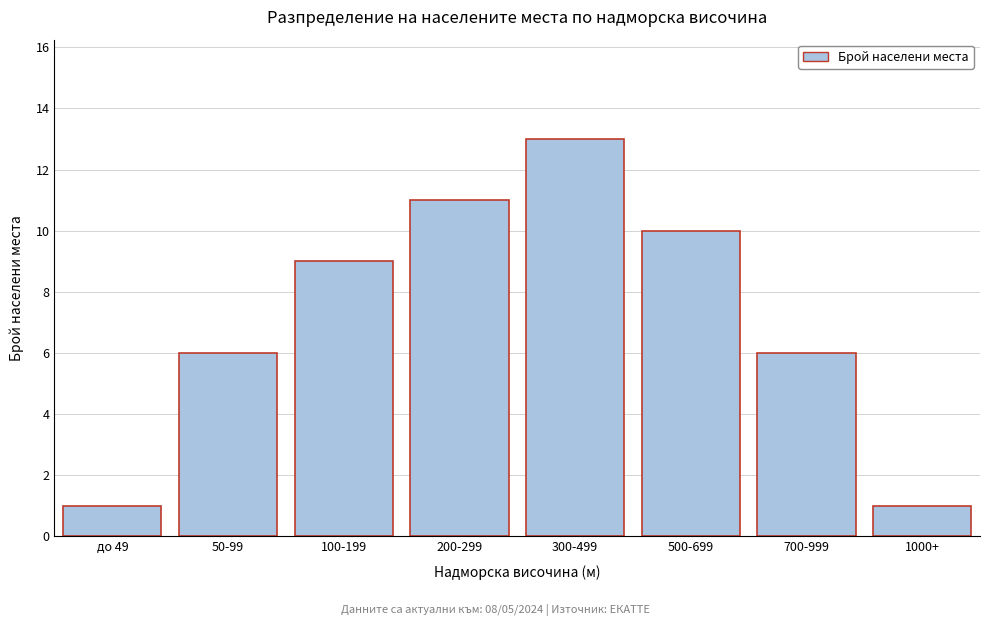

Reading right to left, transcribe all the data shown in this chart.

1000+=1	700-999=6	500-699=10	300-499=13	200-299=11	100-199=9	50-99=6	до 49=1